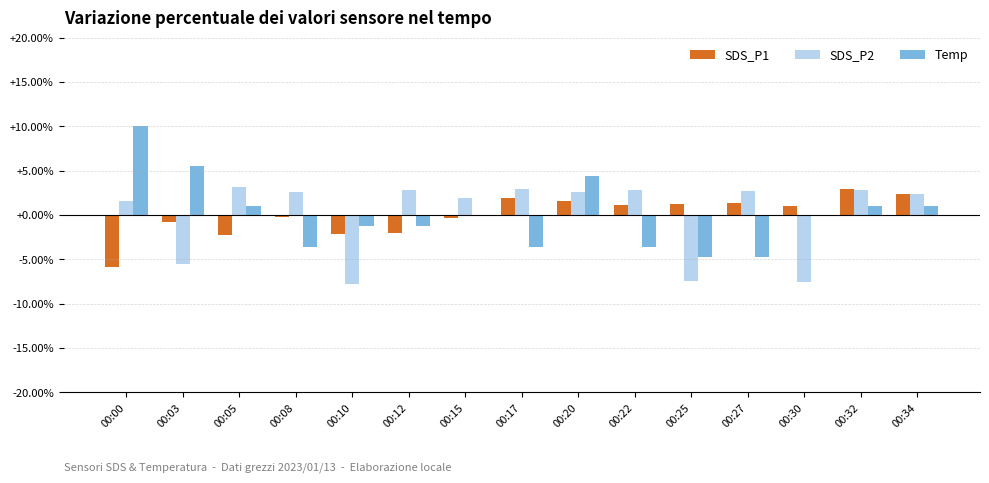

Is it true that SDS_P2 equals 1.9 at 00:15?

True